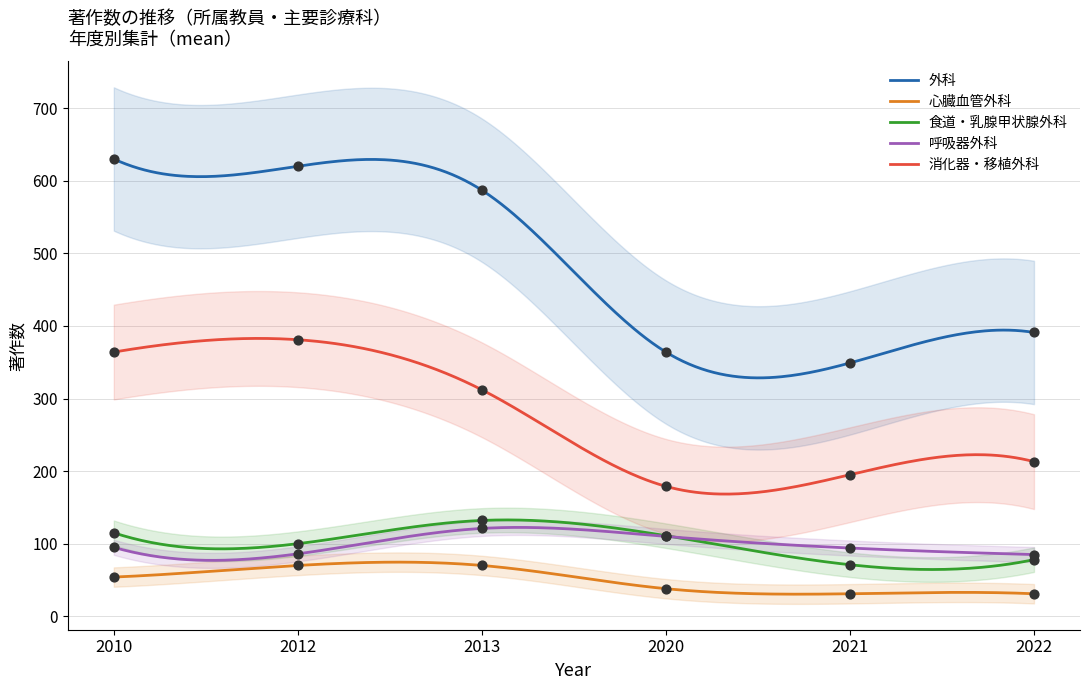

Is the value of 食道・乳腺甲状腺外科 at 2020 greater than the value of 消化器・移植外科 at 2022?

No